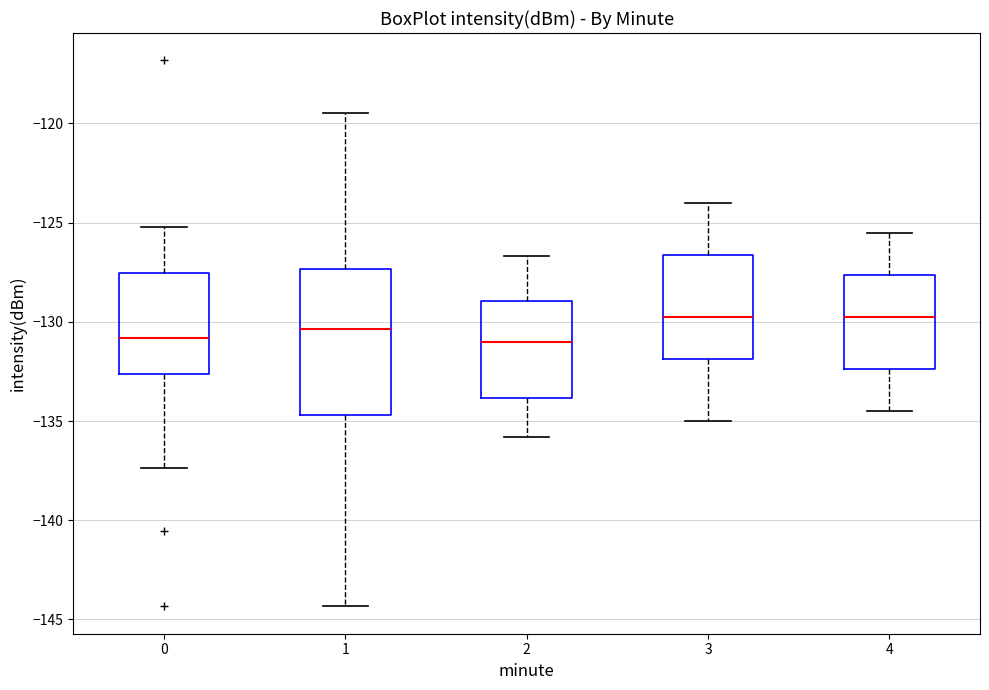

Reading left to right, read every box against the y-axis: the position of its median line, the range the box covers, and the ends of its whiskers. The values are not printed on the chart, so give them approximately, as read against the axis.

0: median -131.0, box -132.5 to -127.5, whiskers -137.5 to -125.0
1: median -130.5, box -134.5 to -127.5, whiskers -144.5 to -119.5
2: median -131.0, box -134.0 to -129.0, whiskers -136.0 to -126.5
3: median -129.5, box -132.0 to -126.5, whiskers -135.0 to -124.0
4: median -129.5, box -132.5 to -127.5, whiskers -134.5 to -125.5